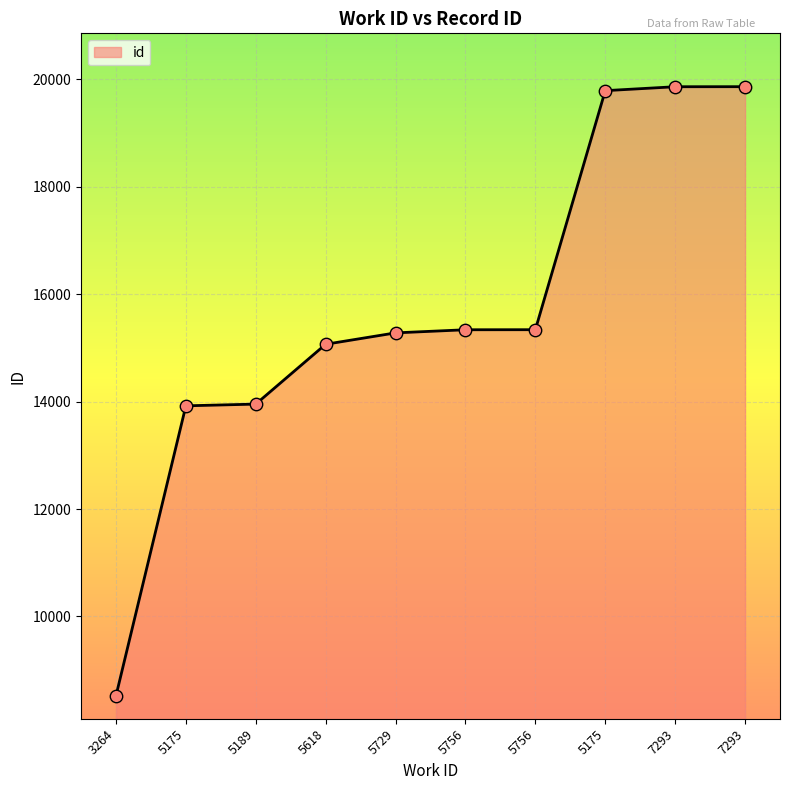

What is the change in value from 5756 to 5756?

+1